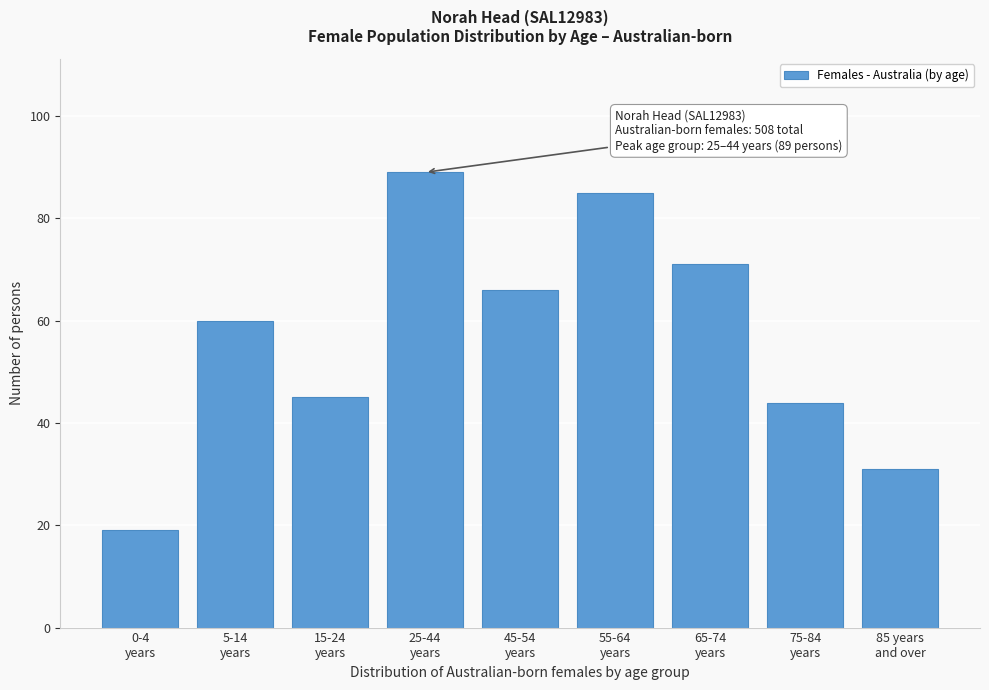

Reading right to left, extract all data points from this chart.

31	44	71	85	66	89	45	60	19